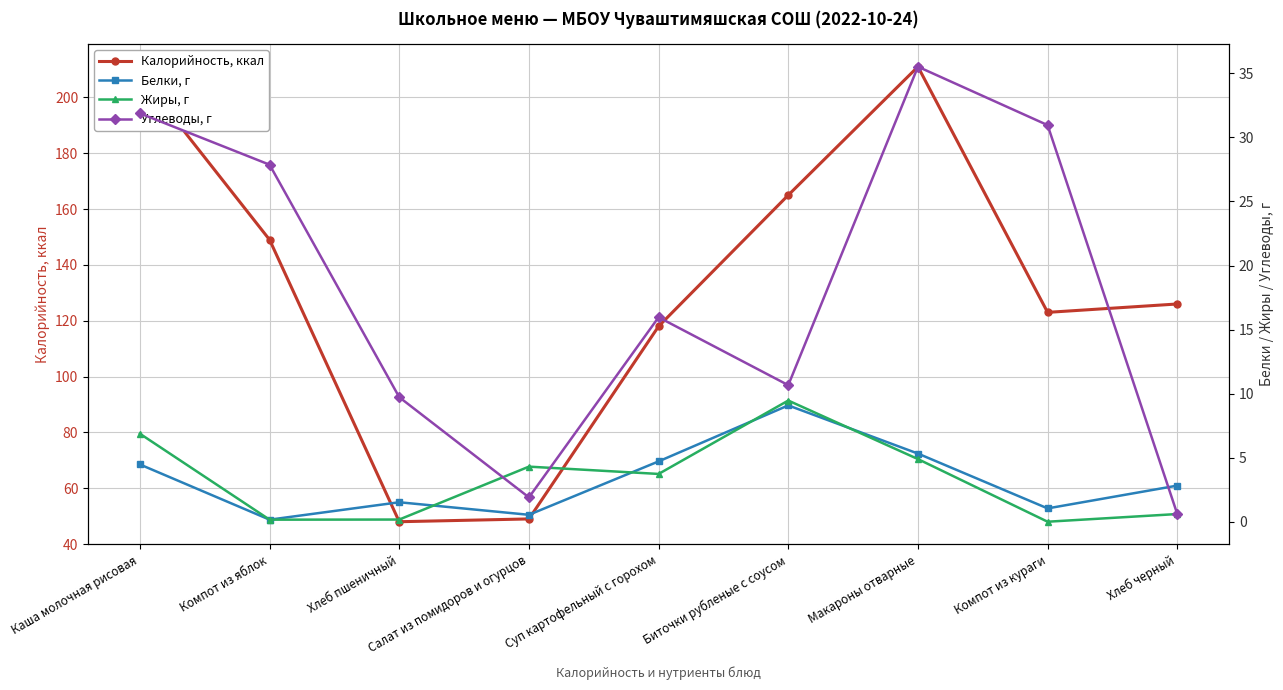

True or false: Жиры, г and Углеводы, г cross at least once.

True